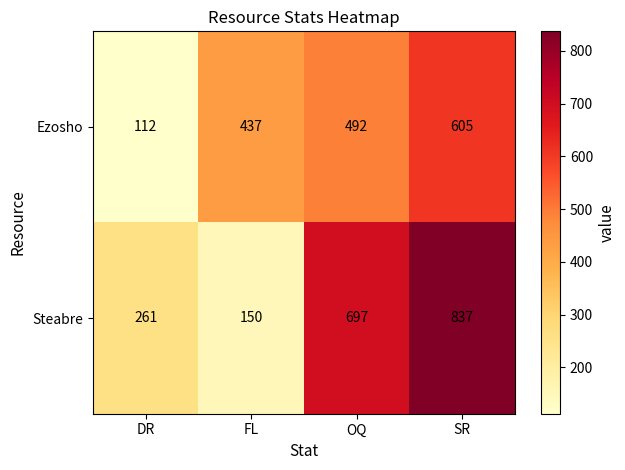

Rank the series by their maximum value, from lowest to highest.

Ezosho, Steabre